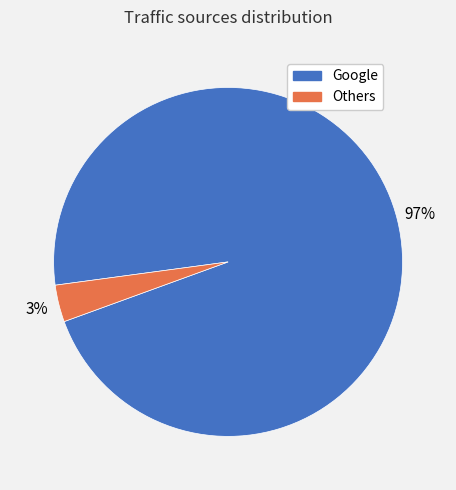

Is there any slice that represents more than half of the pie?

Yes